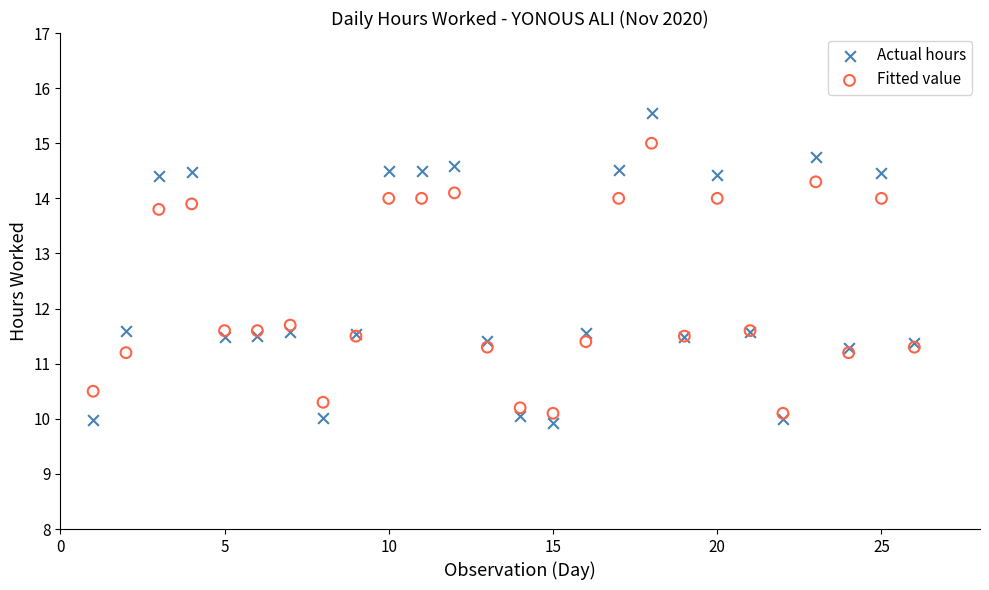

In the Fitted value series, what Y value is closest to 12?

11.7